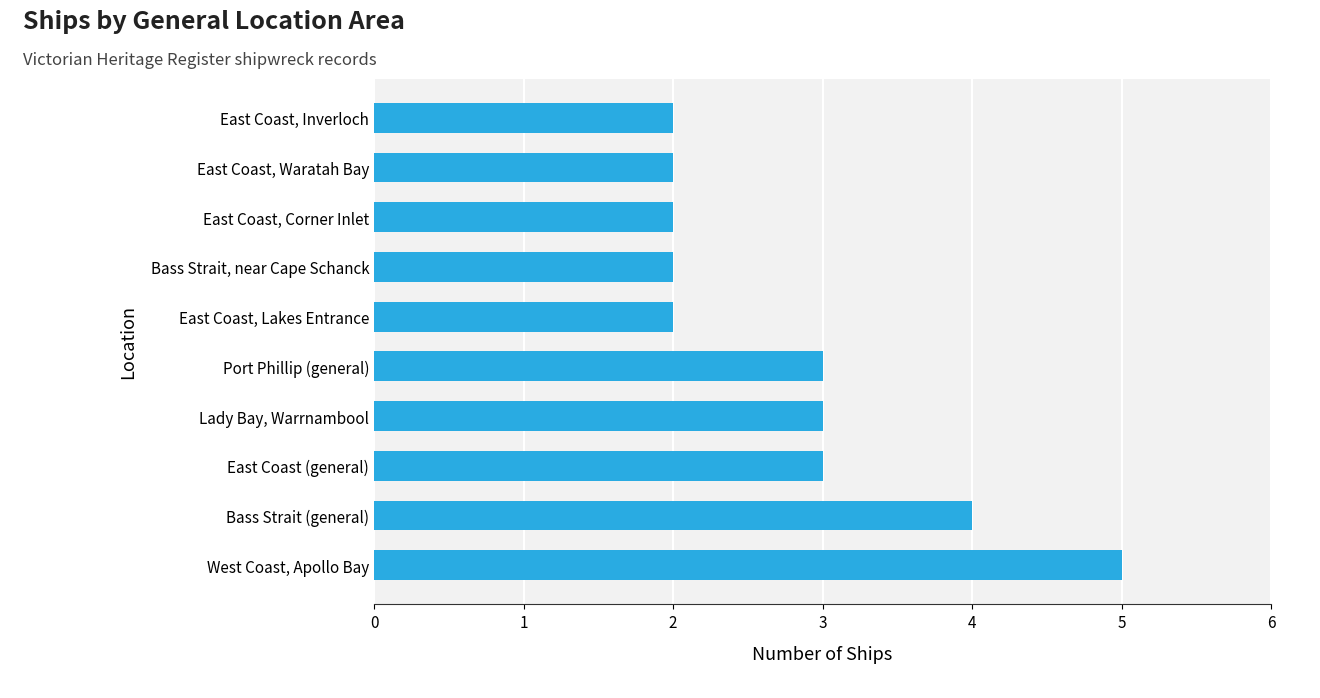

What is the ratio of the value at Bass Strait, near Cape Schanck to the value at Port Phillip (general)?

0.7